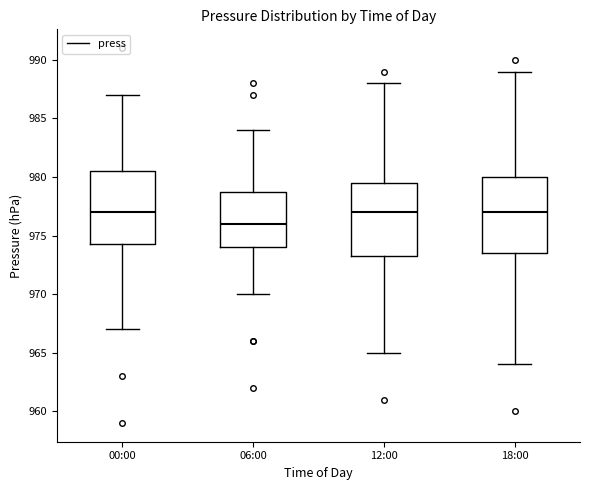

Reading left to right, read every box against the y-axis: the position of its median line, the range the box covers, and the ends of its whiskers. The values are not printed on the chart, so give them approximately, as read against the axis.

00:00: median 977.0, box 974.5 to 980.5, whiskers 967.0 to 987.0
06:00: median 976.0, box 974.0 to 979.0, whiskers 970.0 to 984.0
12:00: median 977.0, box 973.5 to 979.5, whiskers 965.0 to 988.0
18:00: median 977.0, box 973.5 to 980.0, whiskers 964.0 to 989.0